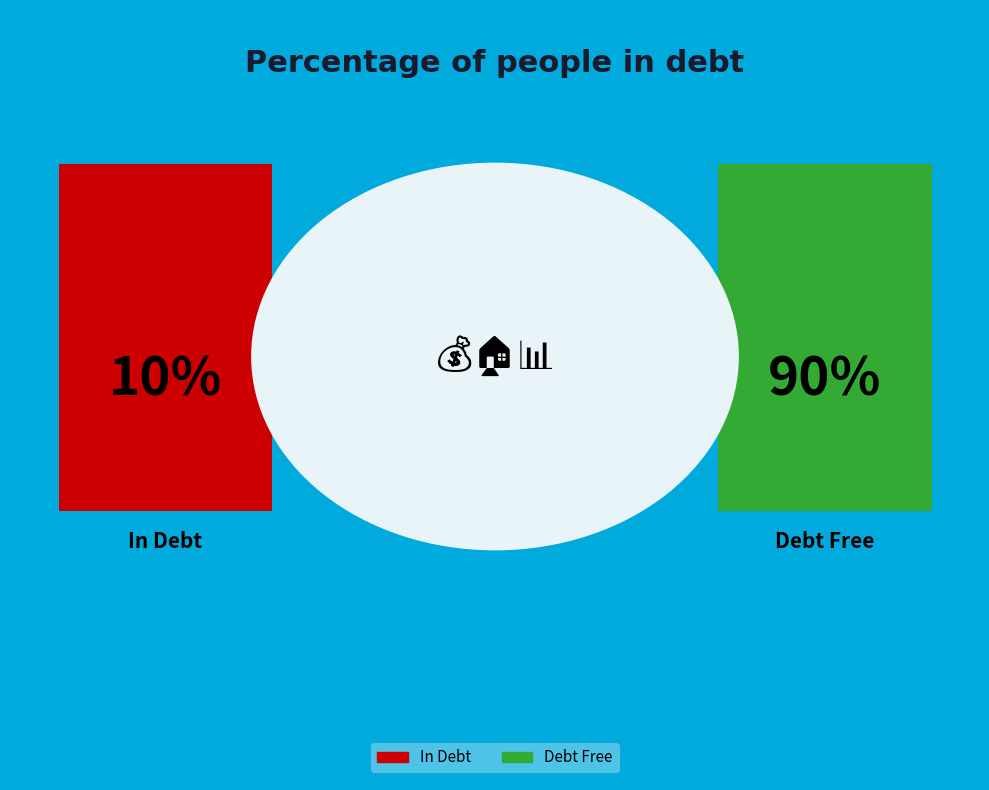

To the nearest percent, what portion does 7 represent?

16%